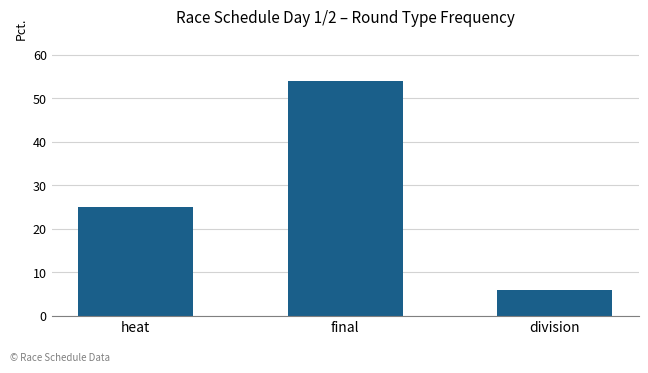

What is the change in value from heat to division?

-19